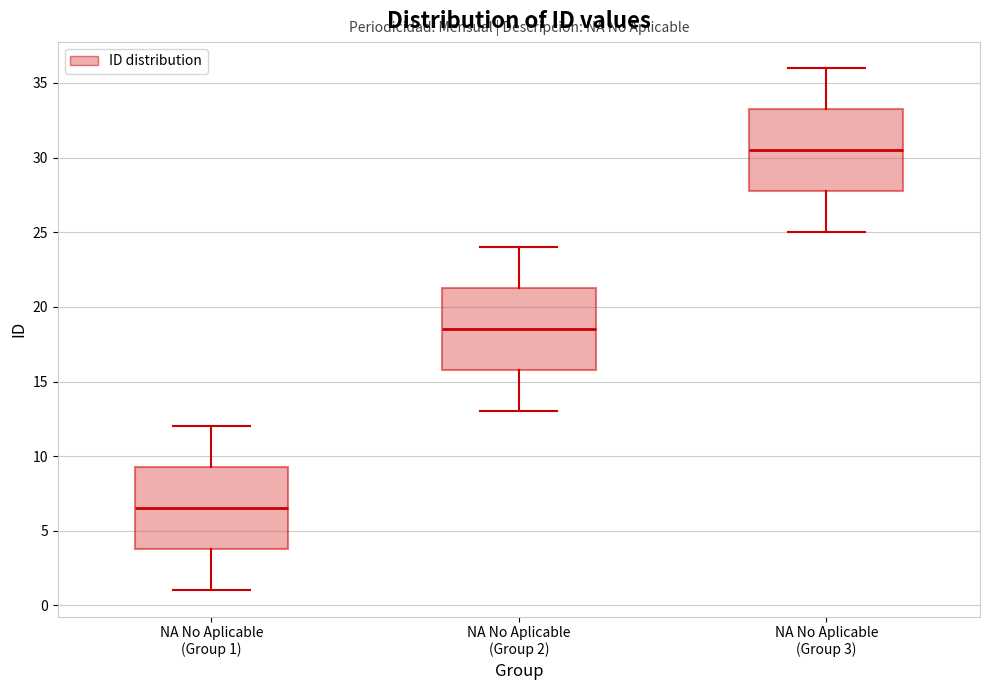

Which box has the lowest median line?

NA No Aplicable (Group 1)